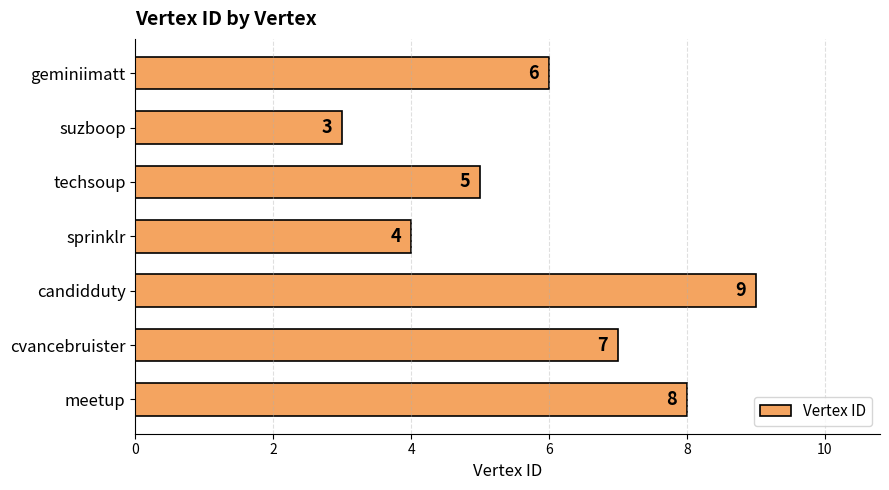

List the labels in order of value, smallest first.

suzboop, sprinklr, techsoup, geminiimatt, cvancebruister, meetup, candidduty